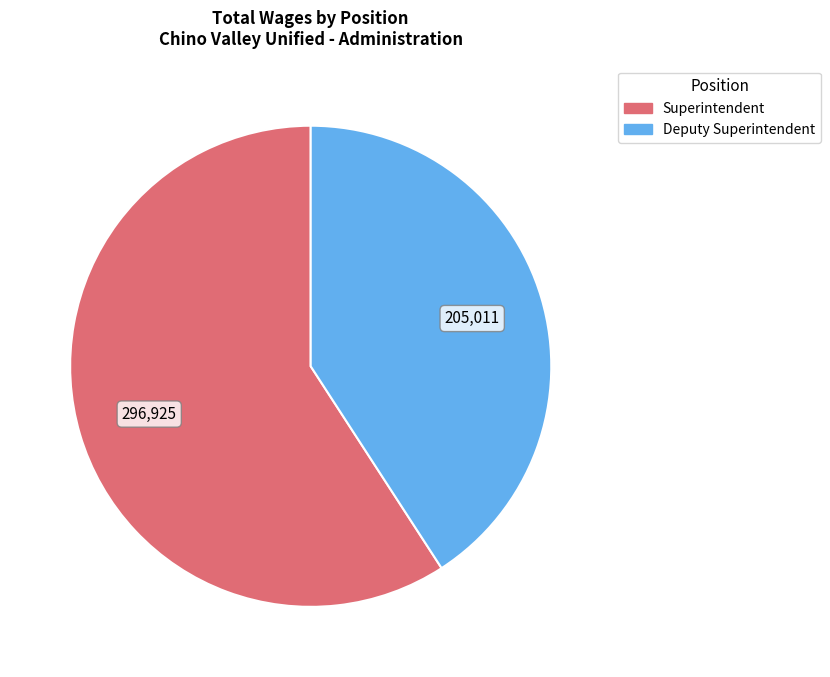

Between Superintendent and Deputy Superintendent, which is larger?

Superintendent